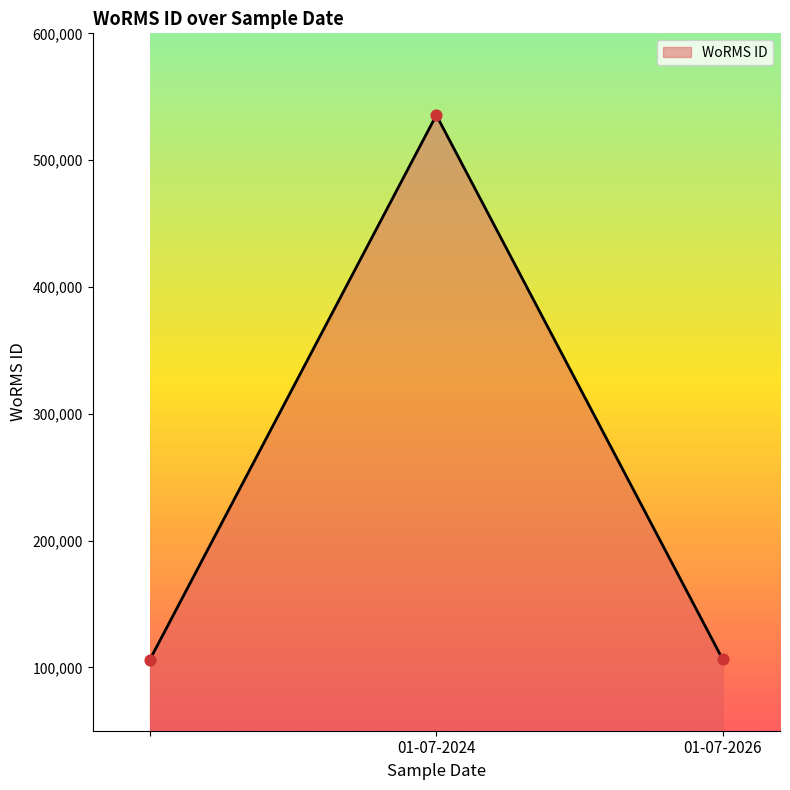

What is the ratio of the value at 01-07-2024 to the value at ?

5.0